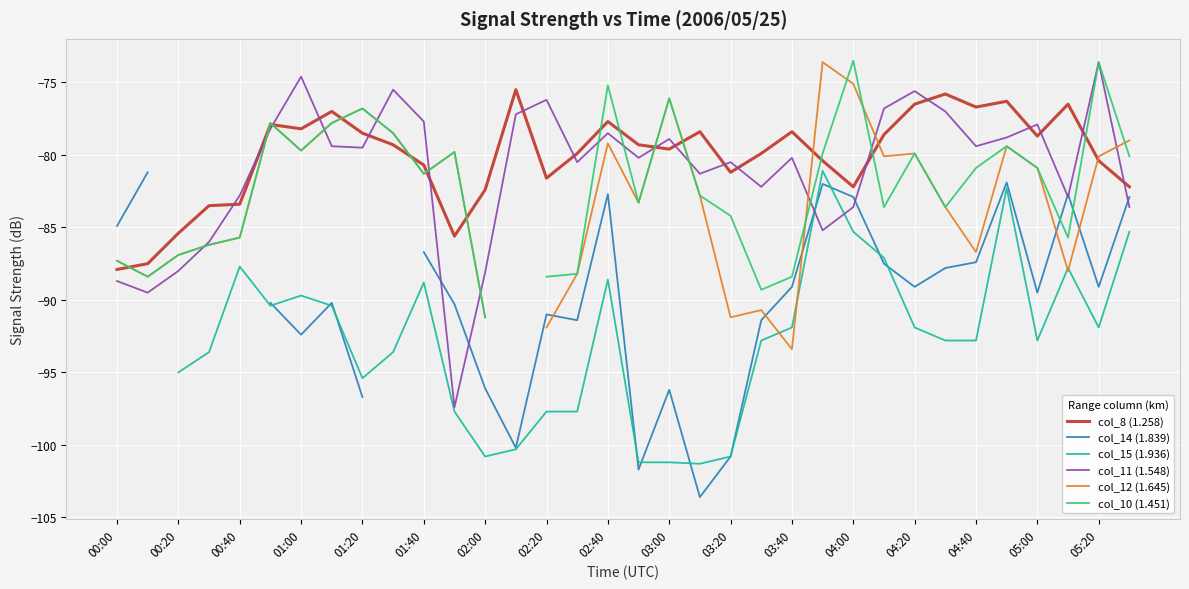

The col_11 (1.548) series shows -76.2 at 02:20. True or false?

True